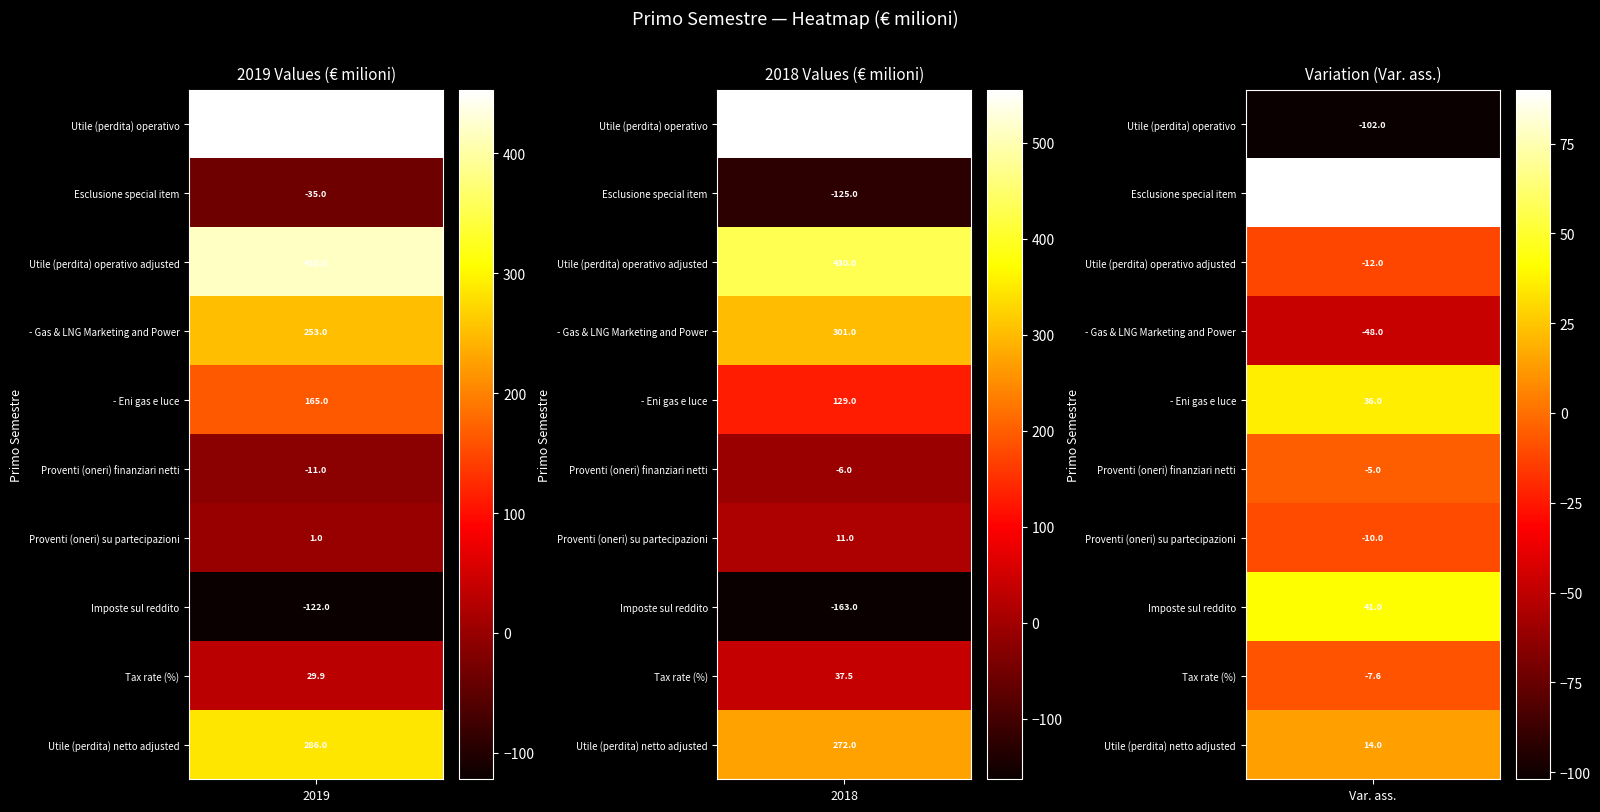

The - Gas & LNG Marketing and Power series shows 392.0 at Utile (perdita) operativo. True or false?

False